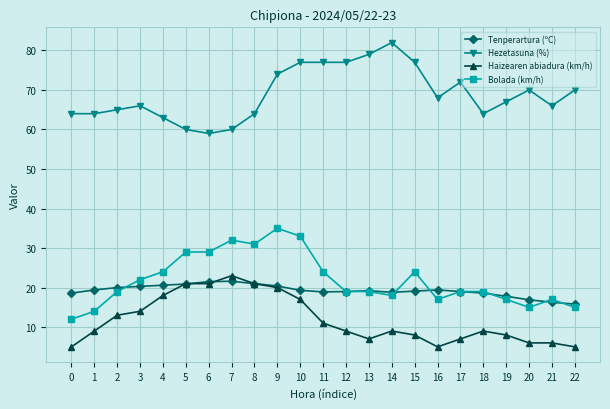

What is the difference between the highest and lowest values at 21?

60.0